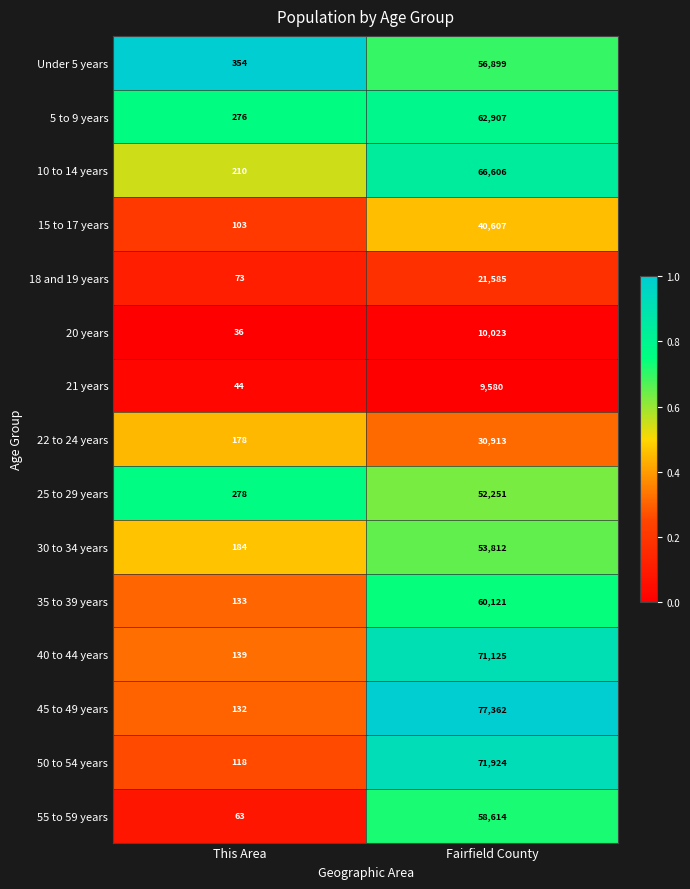

At which label is 5 to 9 years closest to 31591?

This Area